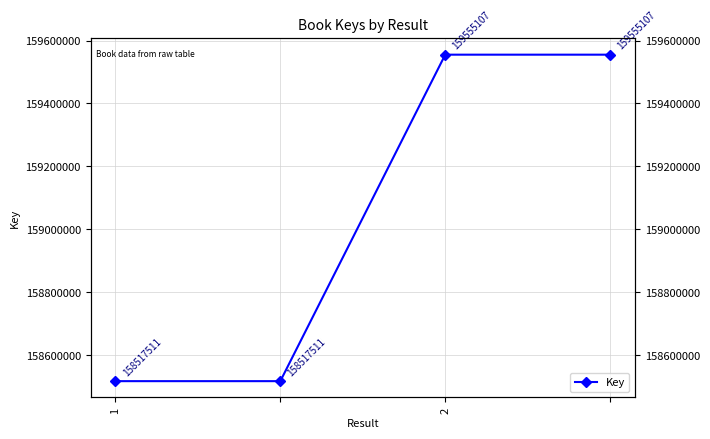

Between 2 and 2, which is larger?

2